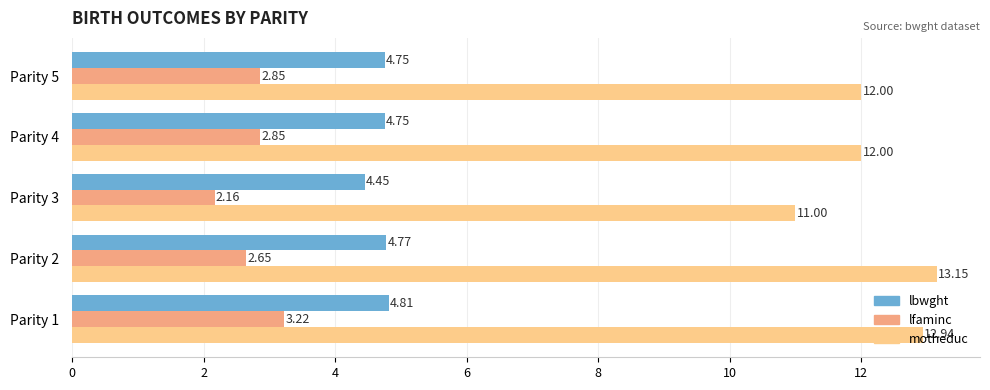

What is the average value of the lbwght series?

4.7